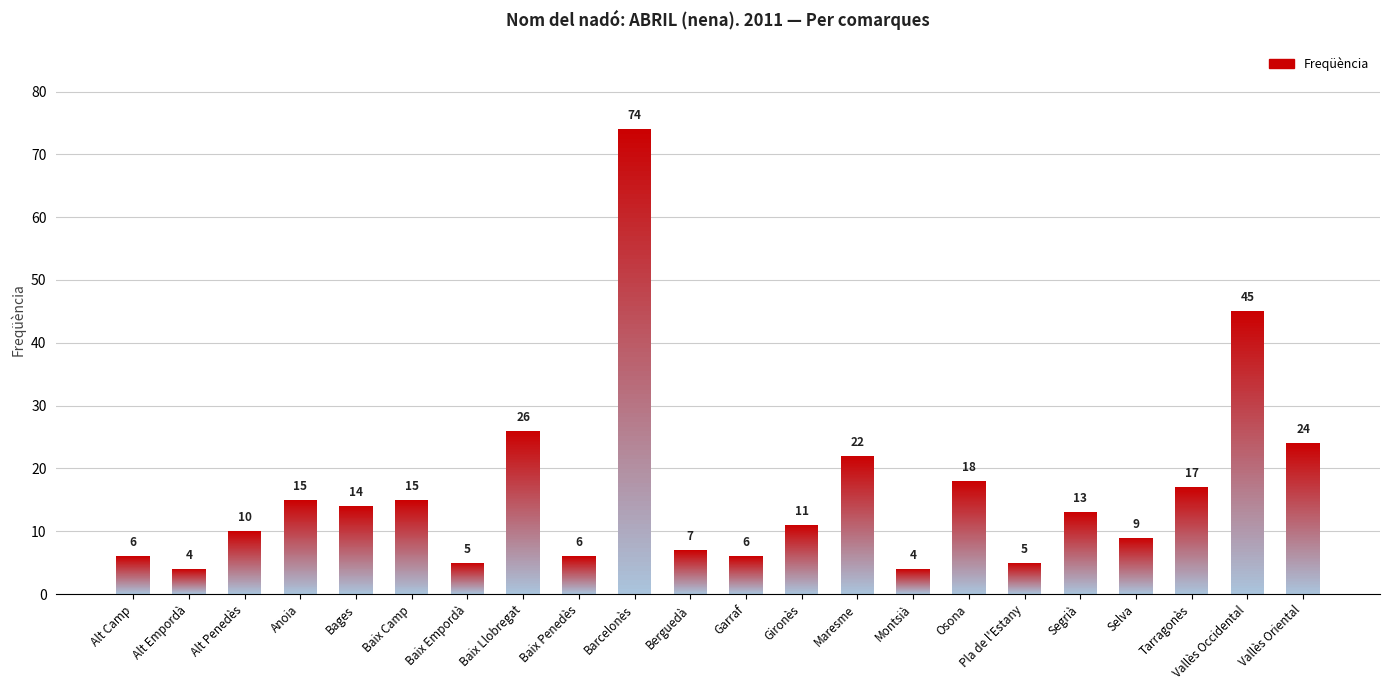

Reading right to left, list all the values displayed in this chart.

Vallès Oriental=24	Vallès Occidental=45	Tarragonès=17	Selva=9	Segrià=13	Pla de l'Estany=5	Osona=18	Montsià=4	Maresme=22	Gironès=11	Garraf=6	Berguedà=7	Barcelonès=74	Baix Penedès=6	Baix Llobregat=26	Baix Empordà=5	Baix Camp=15	Bages=14	Anoia=15	Alt Penedès=10	Alt Empordà=4	Alt Camp=6